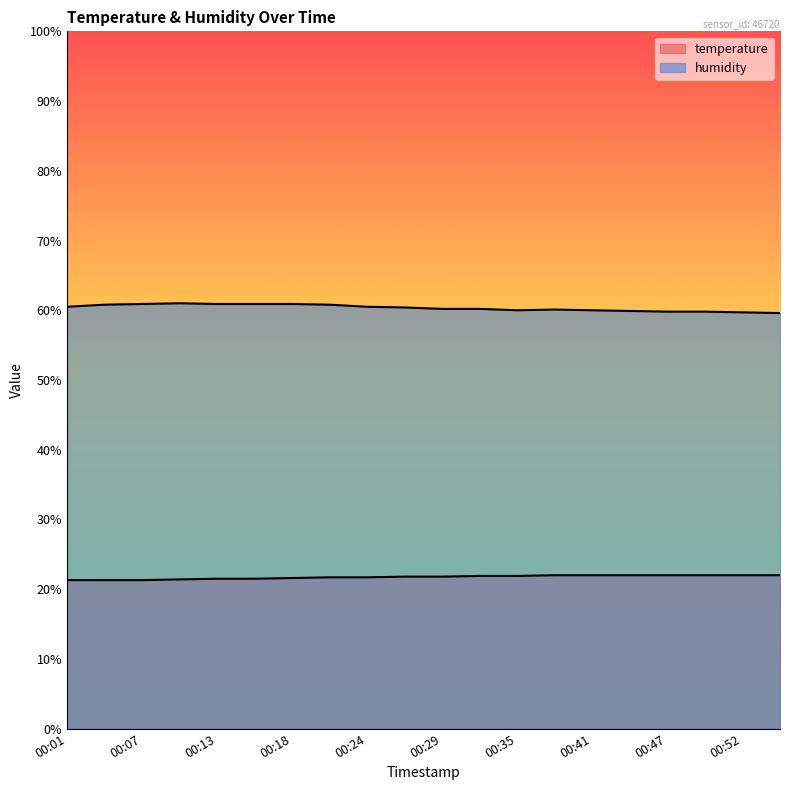

At 00:55, list the series in order from smallest to largest.

temperature, humidity